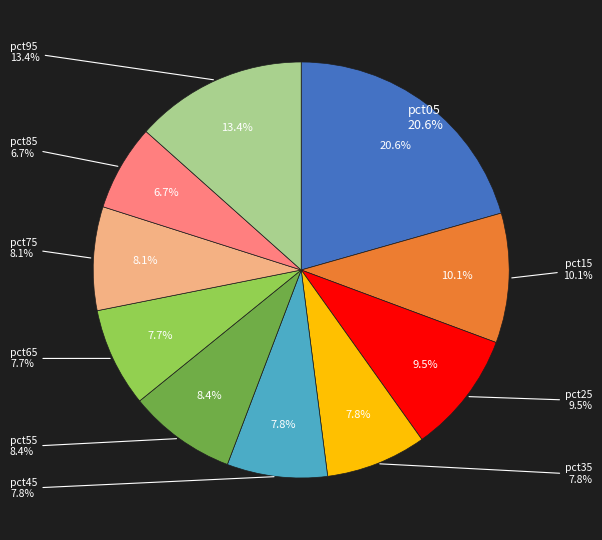

Does pct85 represent more than half of the total?

No